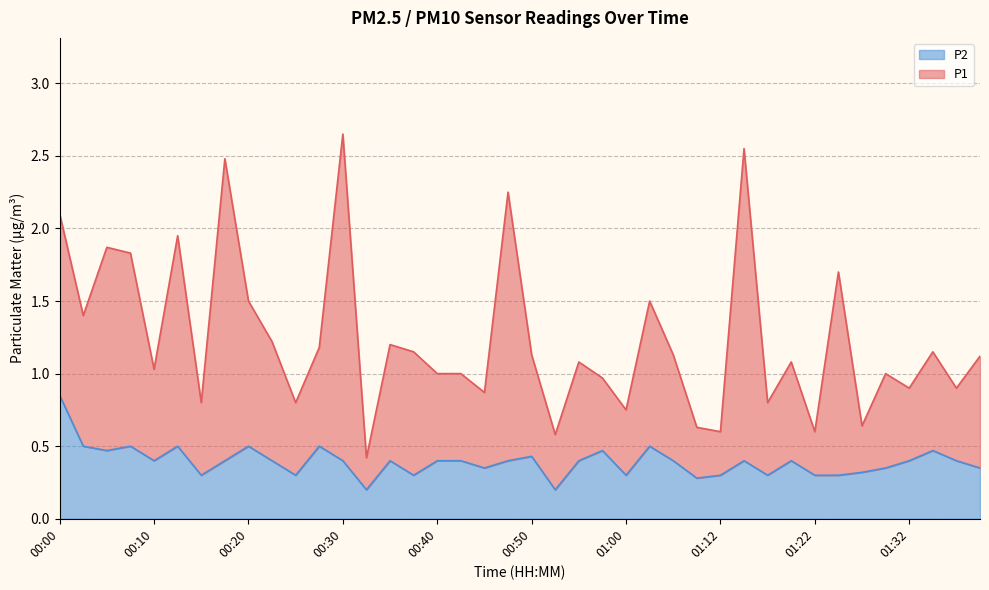

Is the value of P1 at 00:23 greater than the value of P2 at 00:05?

Yes